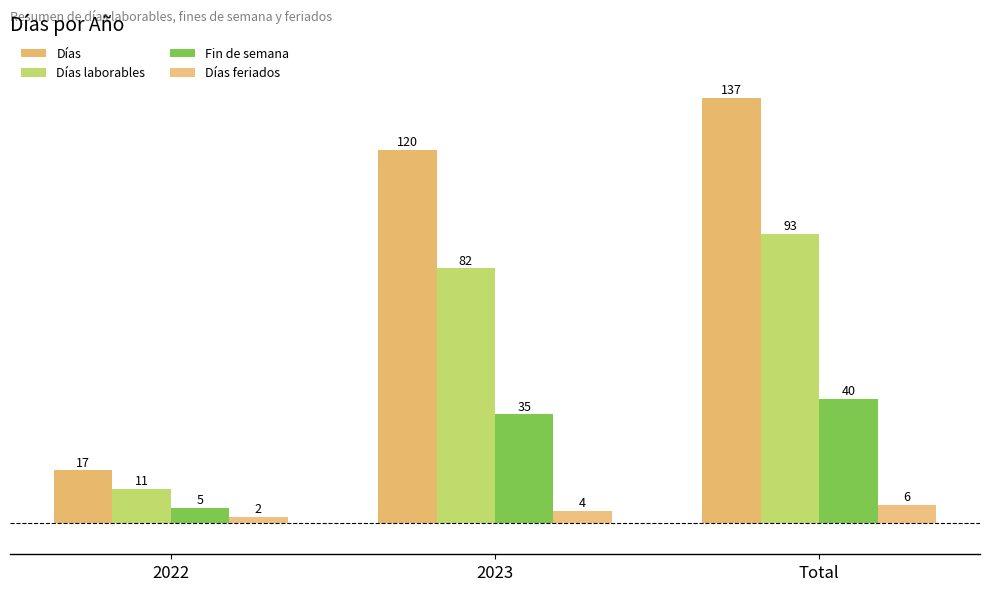

How many groups of bars are there?

3